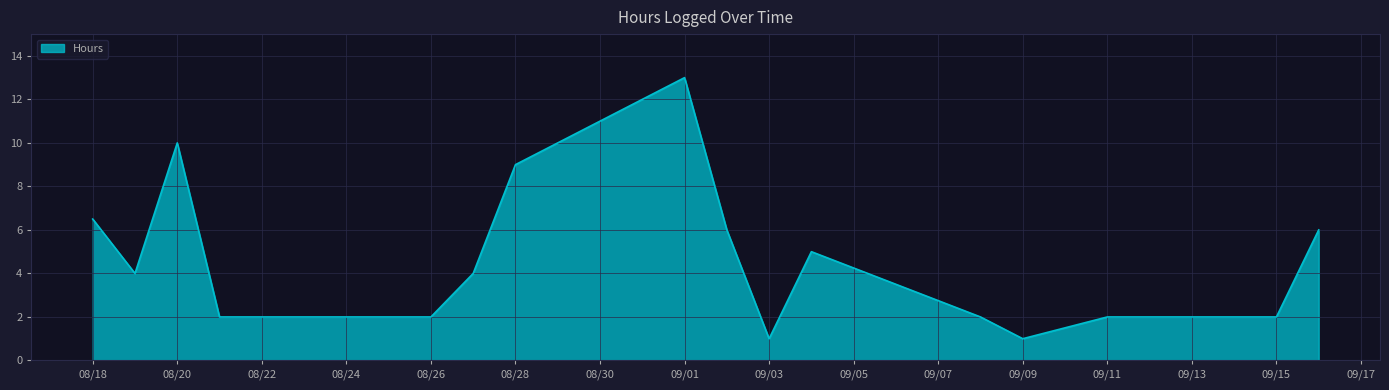

What is the maximum value shown in the chart?

13.0